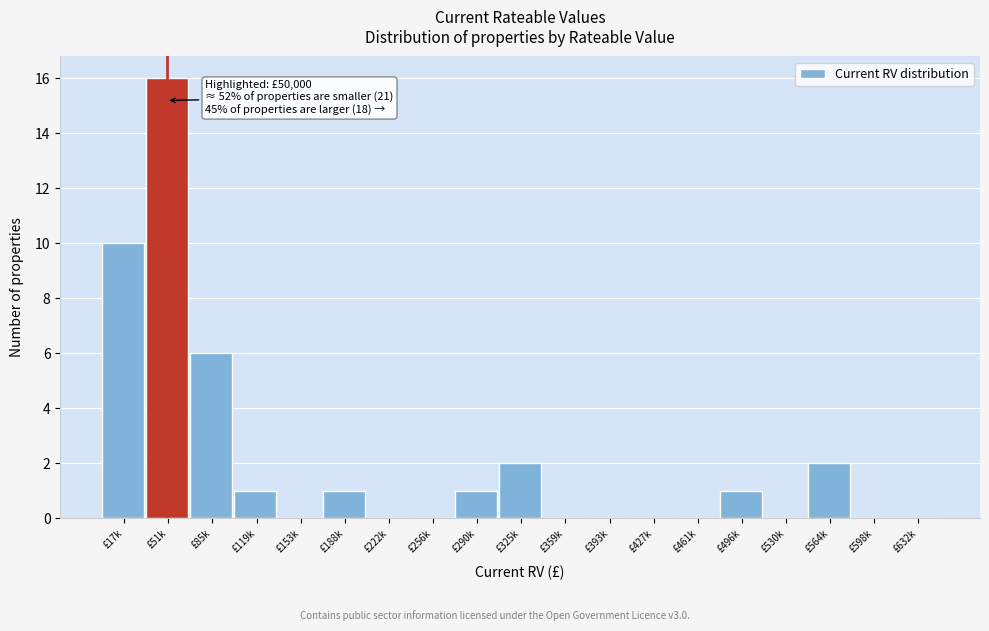

Reading left to right, what are all the values shown in this chart?

£17k=10	£51k=16	£85k=6	£119k=1	£153k=0	£188k=1	£222k=0	£256k=0	£290k=1	£325k=2	£359k=0	£393k=0	£427k=0	£461k=0	£496k=1	£530k=0	£564k=2	£598k=0	£632k=0